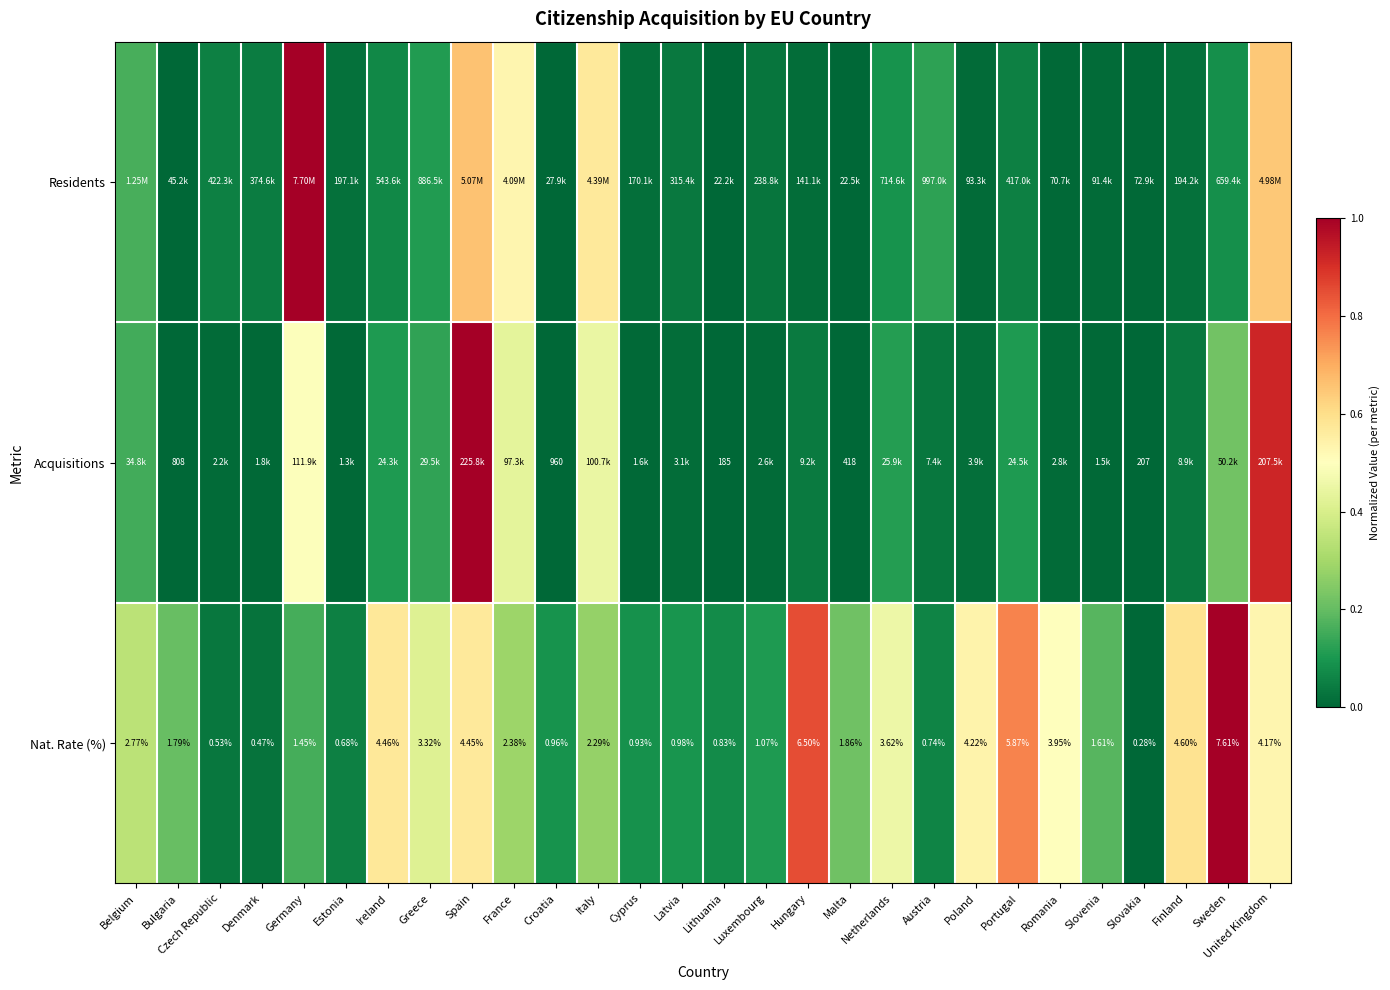

At which label does Nat. Rate (%) reach its peak?

Sweden